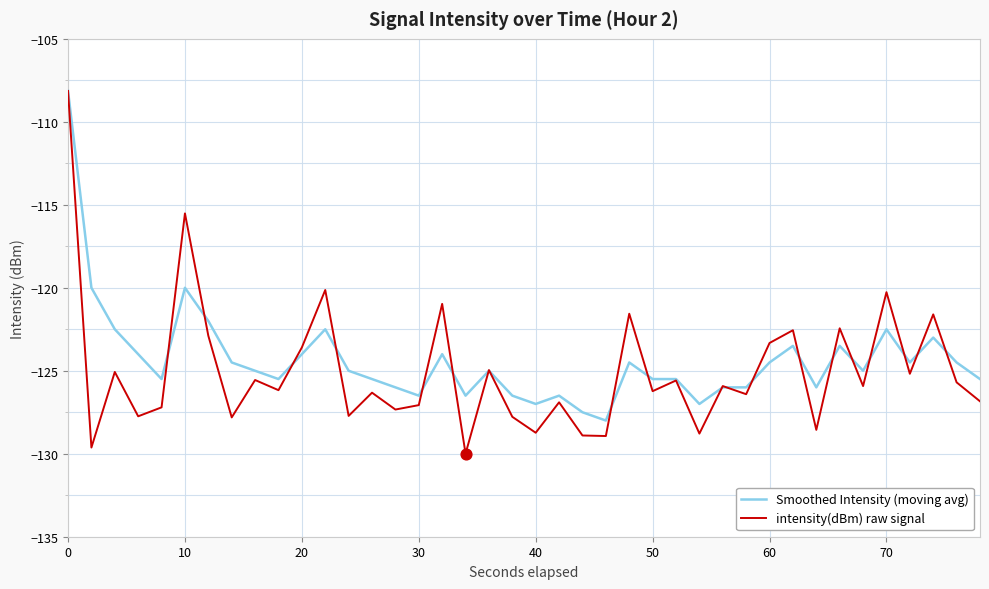

Which series has the largest range (max minus min)?

intensity(dBm) raw signal